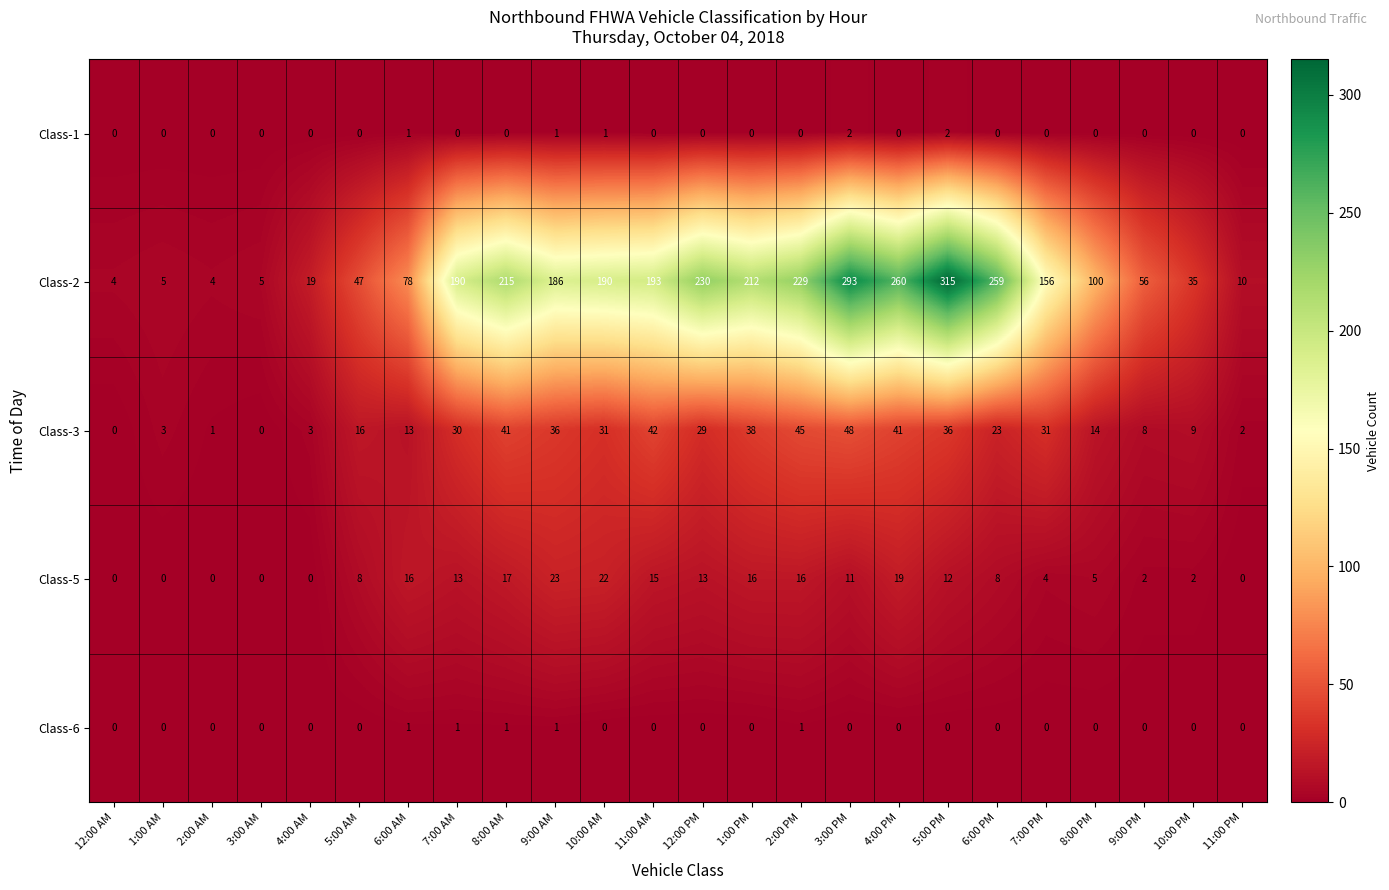

At which label does Class-3 first exceed 29?

7:00 AM